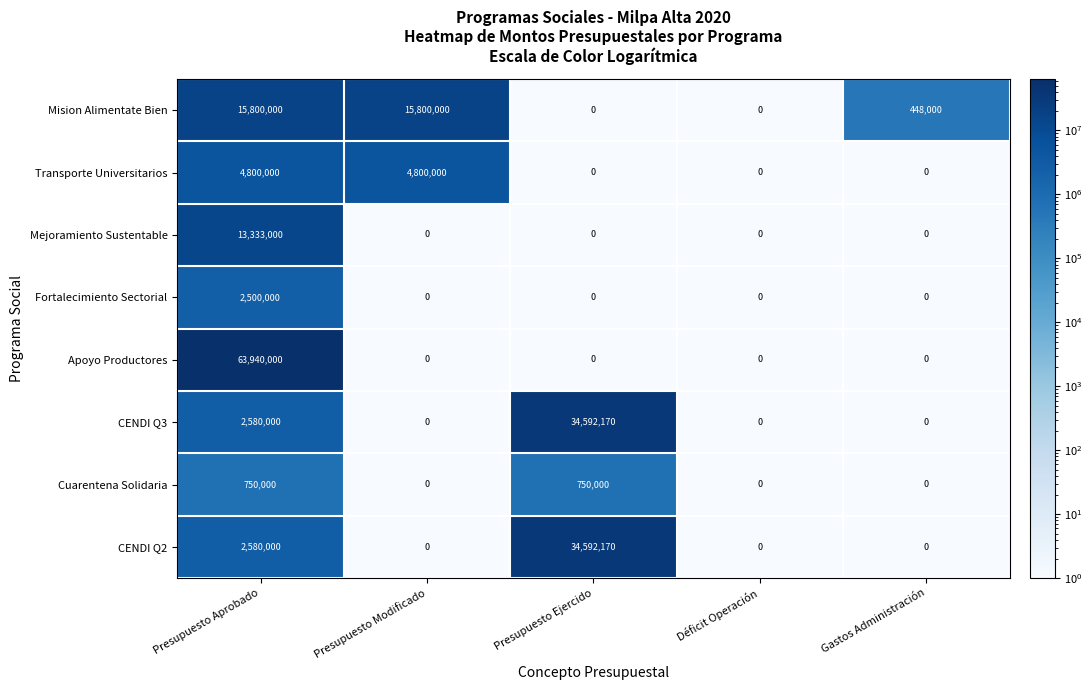

What is the total value across all series at Presupuesto Ejercido?

69934340